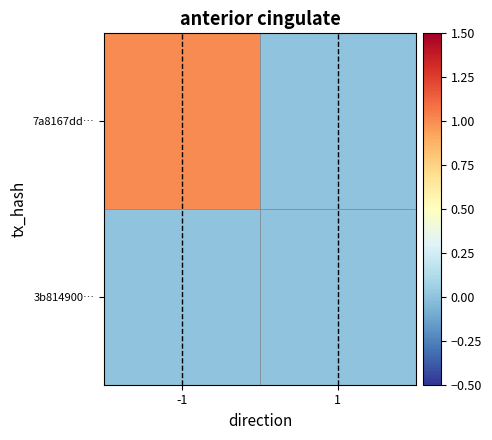

What is the maximum value shown in the chart?

1